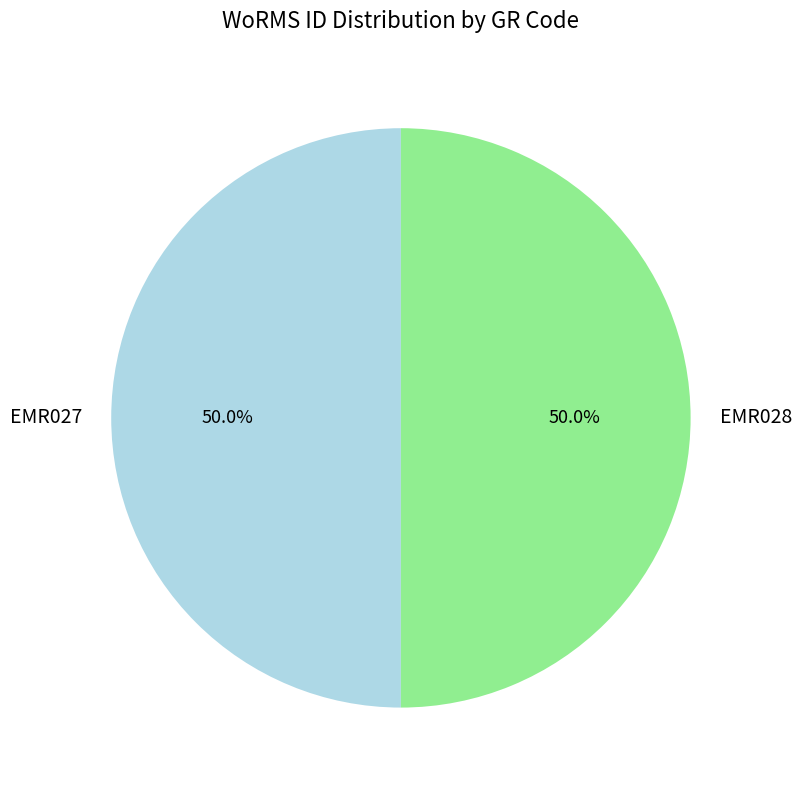

Is the sum of EMR027 and EMR028 greater than half?

Yes